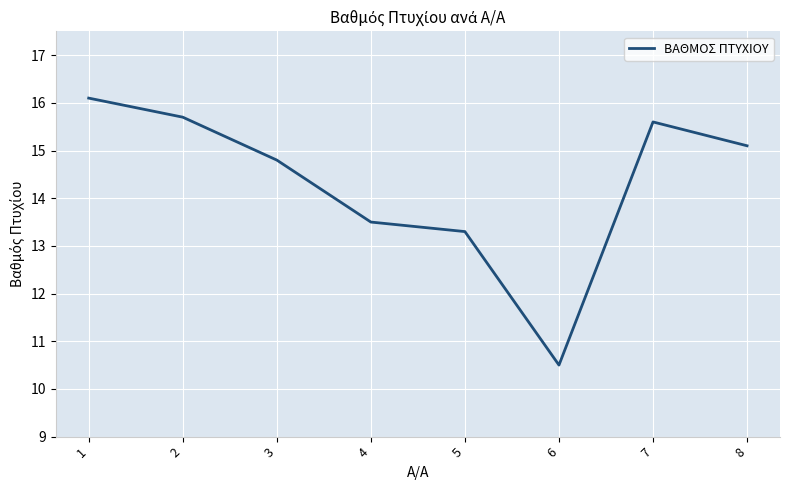

At which category does the chart reach its peak across all series?

1